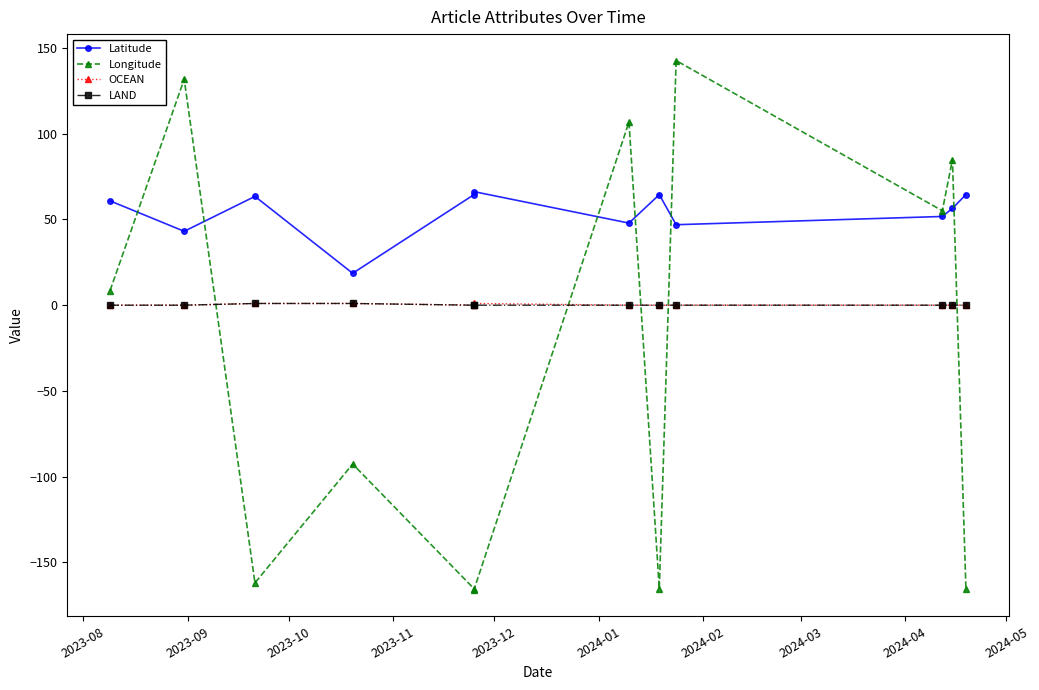

Where is the first local maximum for Longitude?

2023-09